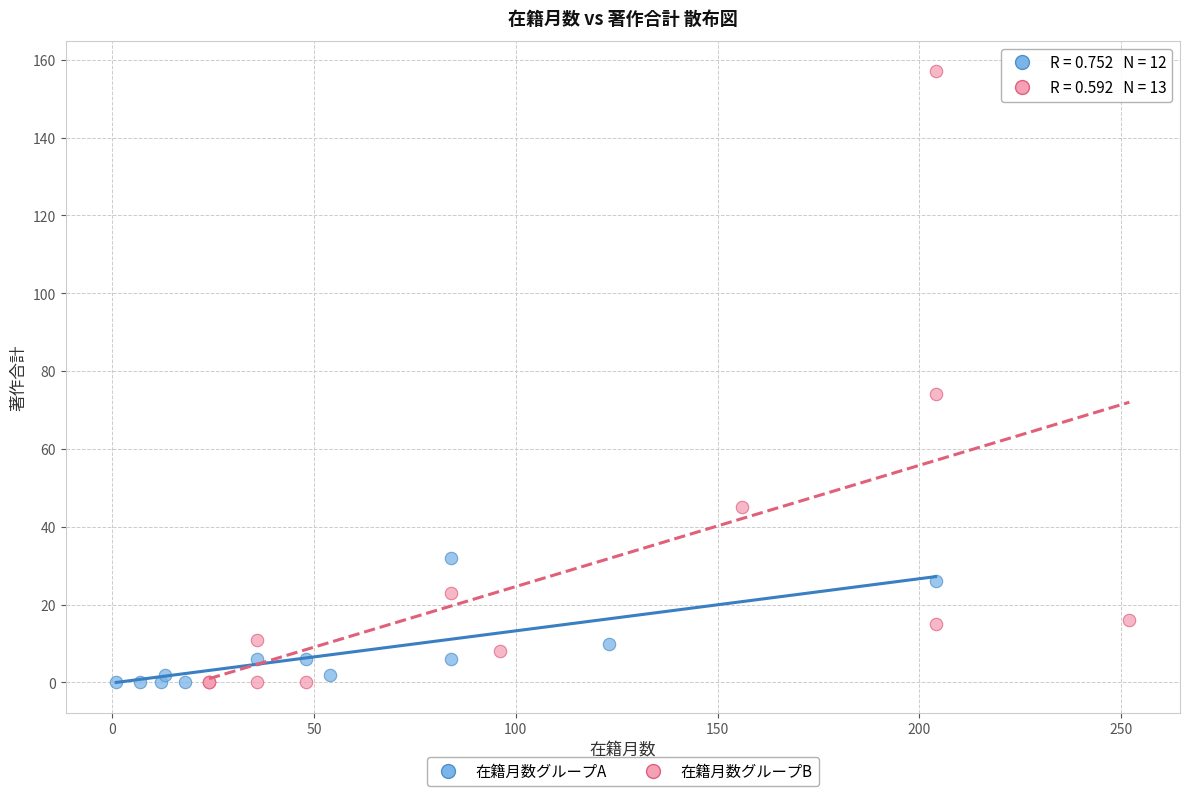

Which series has the largest Y range (max minus min)?

在籍月数グループB